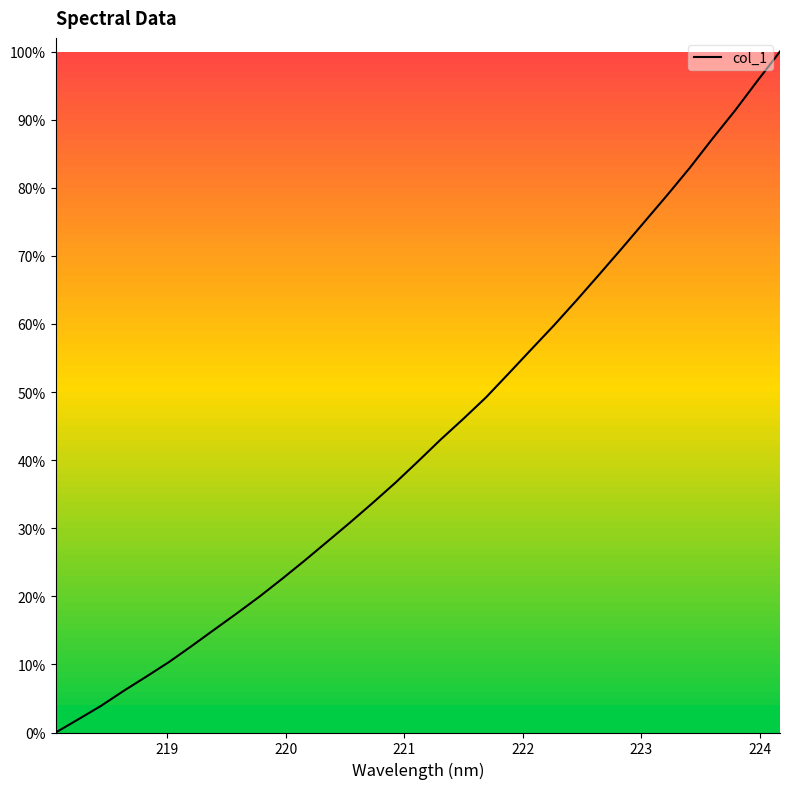

What is the difference between the maximum and minimum values?

1.0